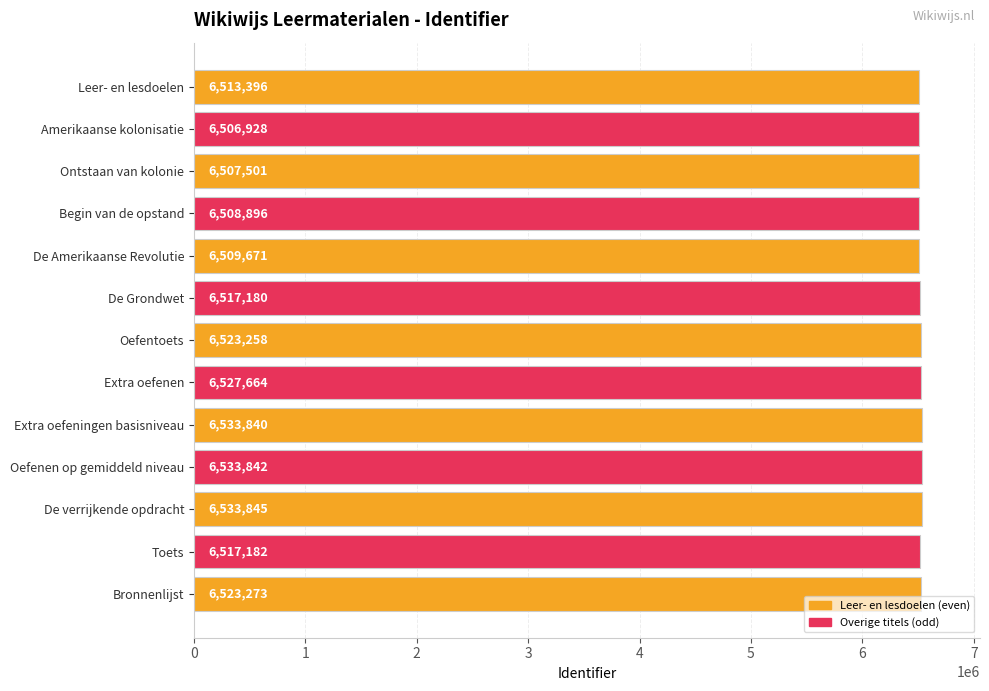

Is it true that the value at Toets is 6517182?

True